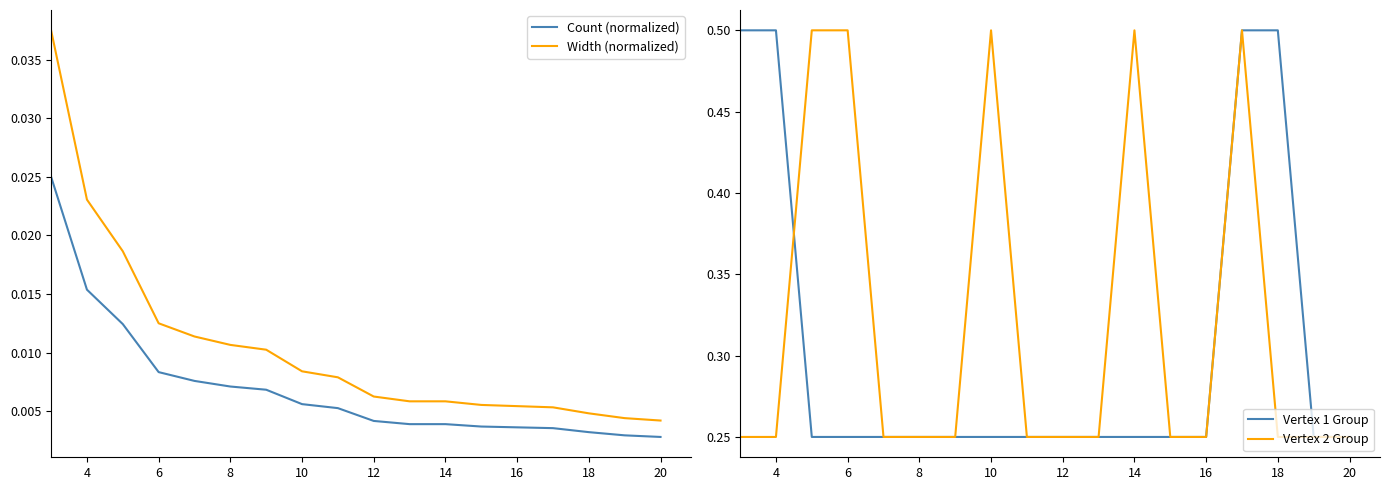

True or false: Width (normalized) and Count (normalized) intersect in this chart.

False